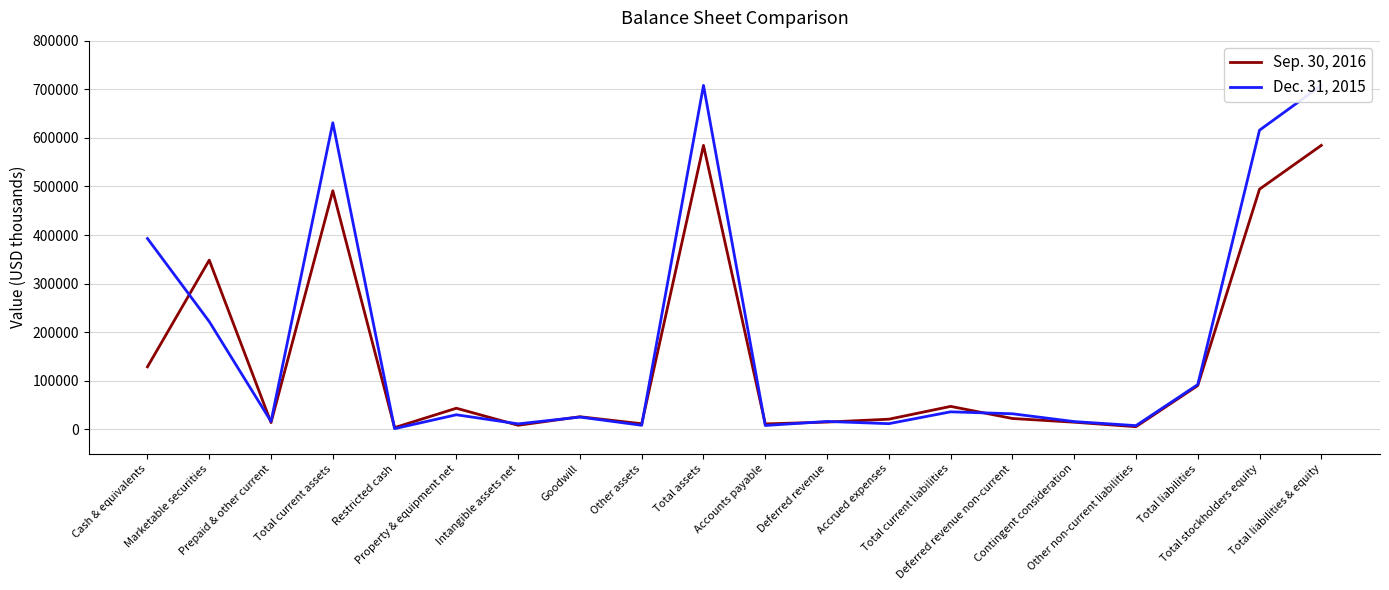

What position from the right is Marketable securities?

19